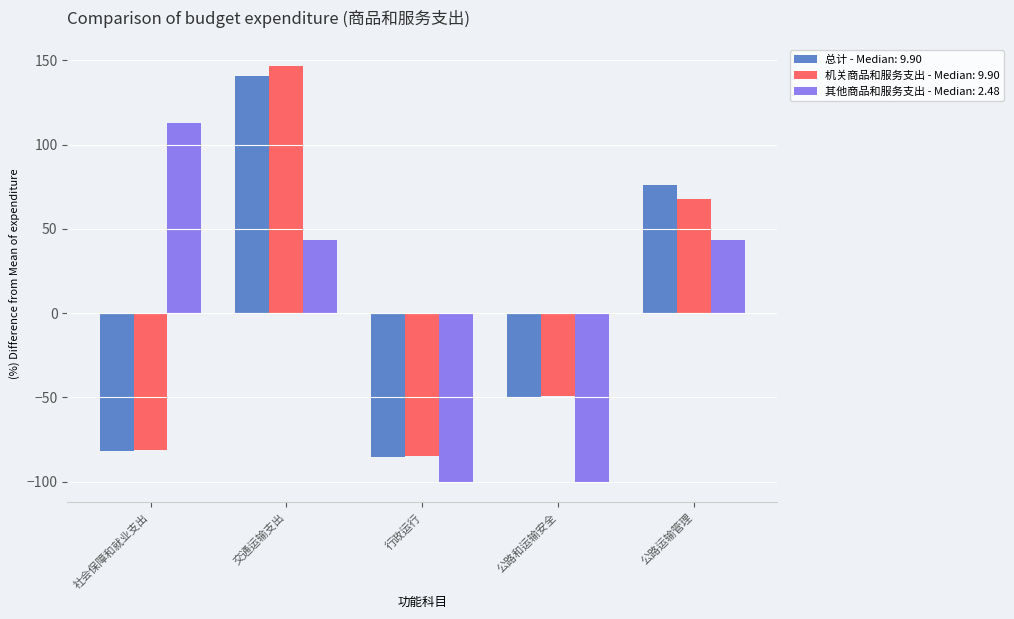

Reading left to right, what are all the values shown in this chart?

总计 - Median: 9.90: 社会保障和就业支出=-81.5	交通运输支出=140.8	行政运行=-85.2	公路和运输安全=-50.3	公路运输管理=76.3
机关商品和服务支出 - Median: 9.90: 社会保障和就业支出=-81.1	交通运输支出=146.9	行政运行=-84.9	公路和运输安全=-49.0	公路运输管理=68.0
其他商品和服务支出 - Median: 2.48: 社会保障和就业支出=112.9	交通运输支出=43.5	行政运行=-100.0	公路和运输安全=-100.0	公路运输管理=43.5